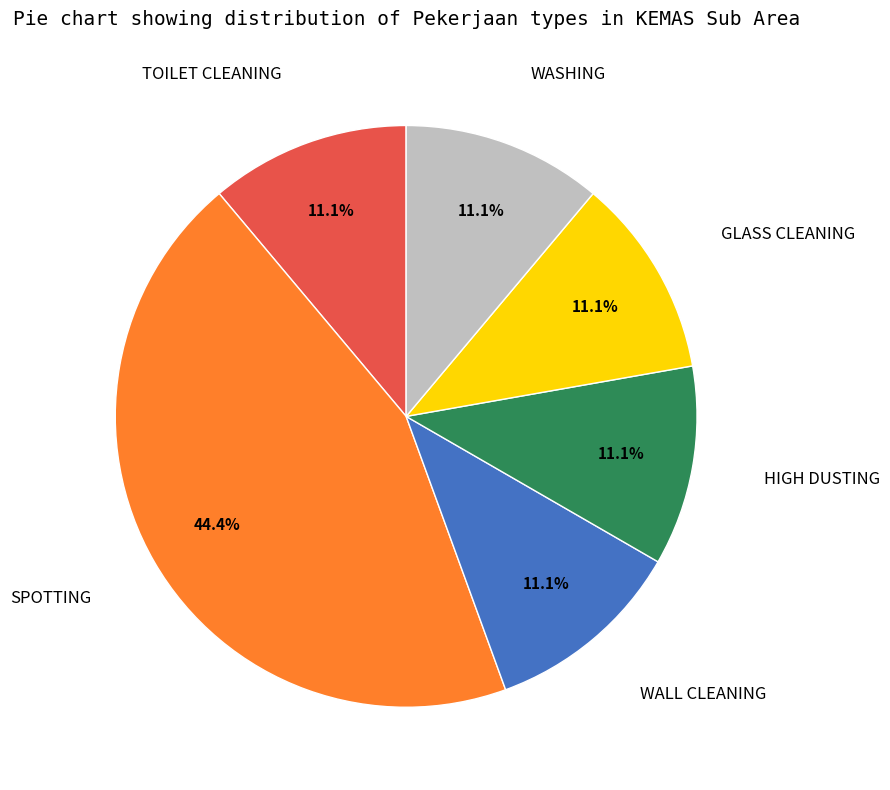

Does any single category account for the majority?

No